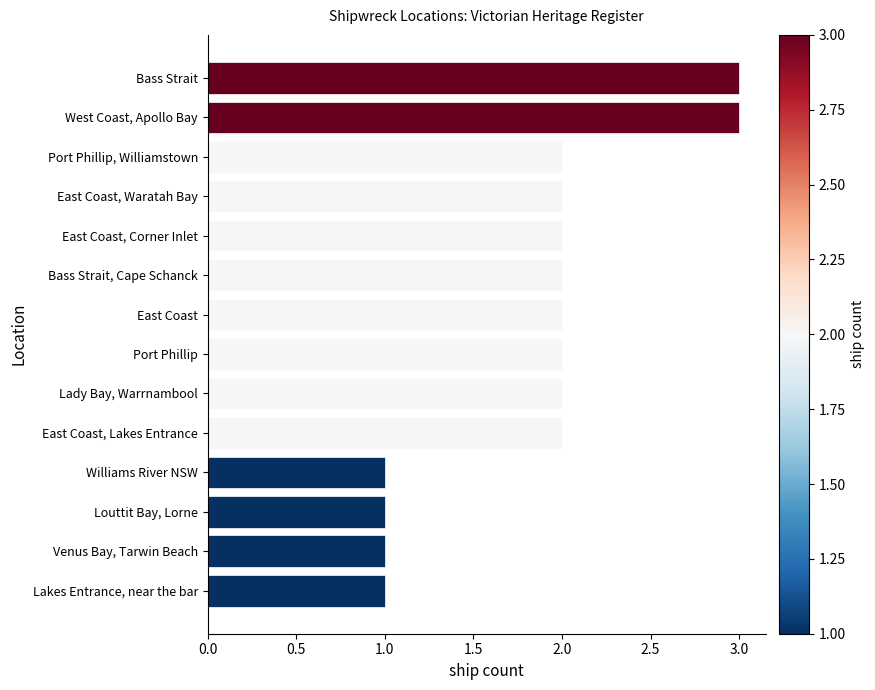

What is the sum of all values?

26